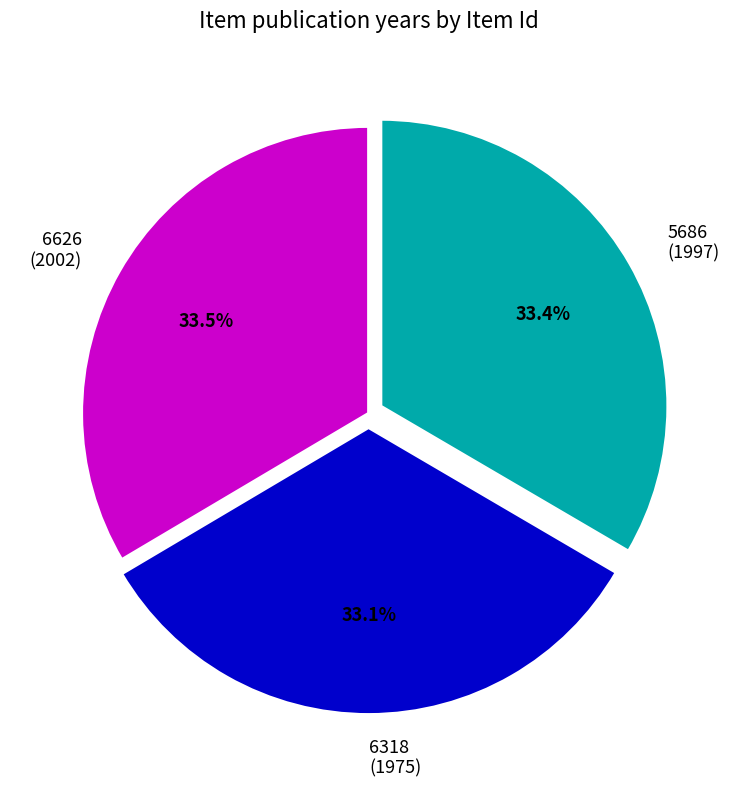

Is 5686 (1997) the majority of the pie?

No